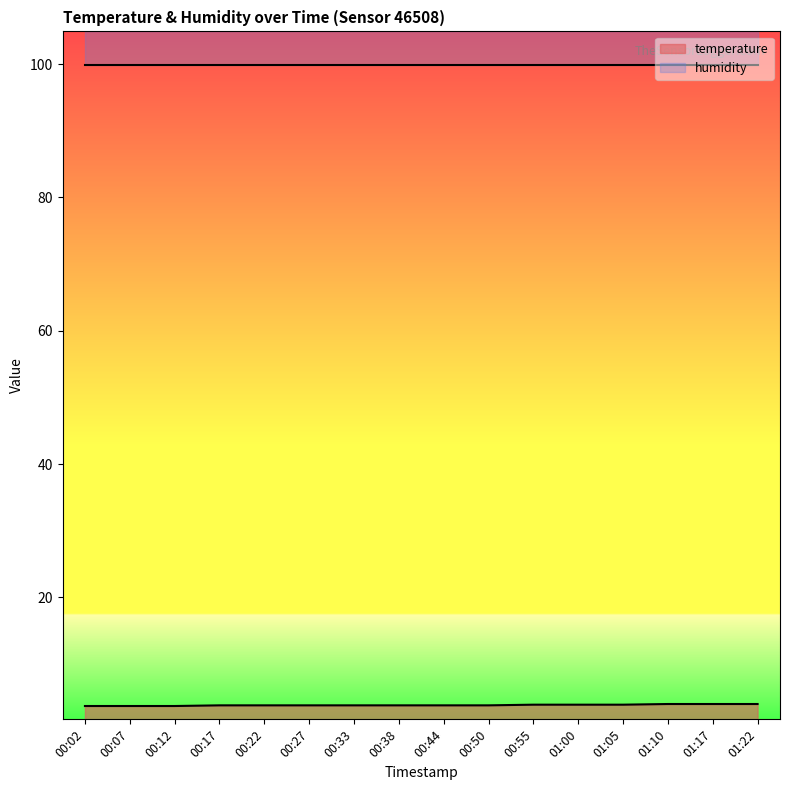

List the labels in order of value, largest first.

01:10, 01:17, 01:22, 00:55, 01:00, 01:05, 00:17, 00:22, 00:27, 00:33, 00:38, 00:44, 00:50, 00:02, 00:07, 00:12